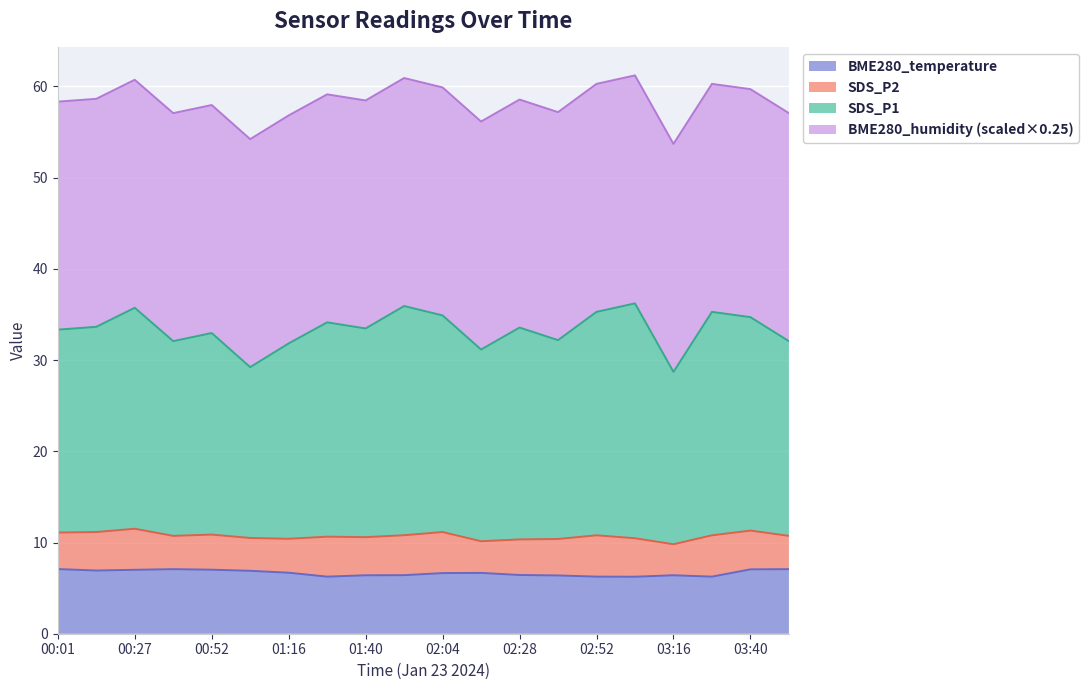

At which label does BME280_temperature reach its minimum?

03:04